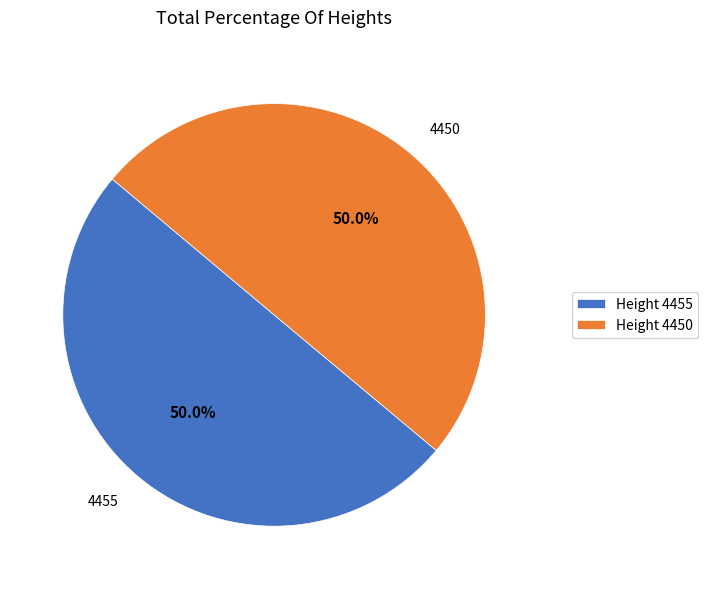

Approximately how many times larger is the value at Height 4450 compared to Height 4455?

1.0